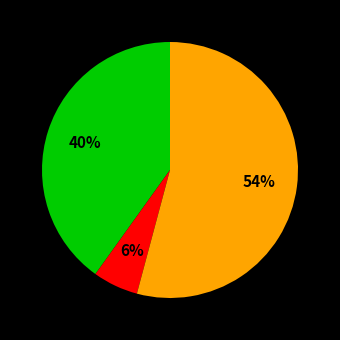

To the nearest percent, what is the average slice percentage?

33%